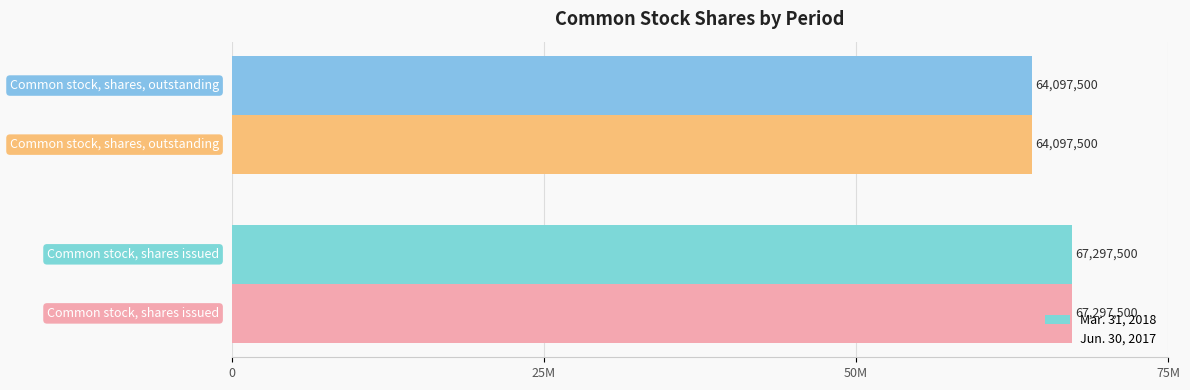

What are all the series names shown in the legend?

Mar. 31, 2018, Jun. 30, 2017